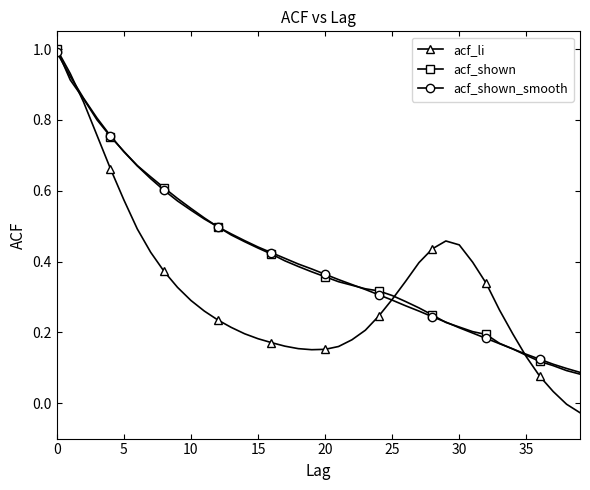

What are all the series names shown in the legend?

acf_li, acf_shown, acf_shown_smooth